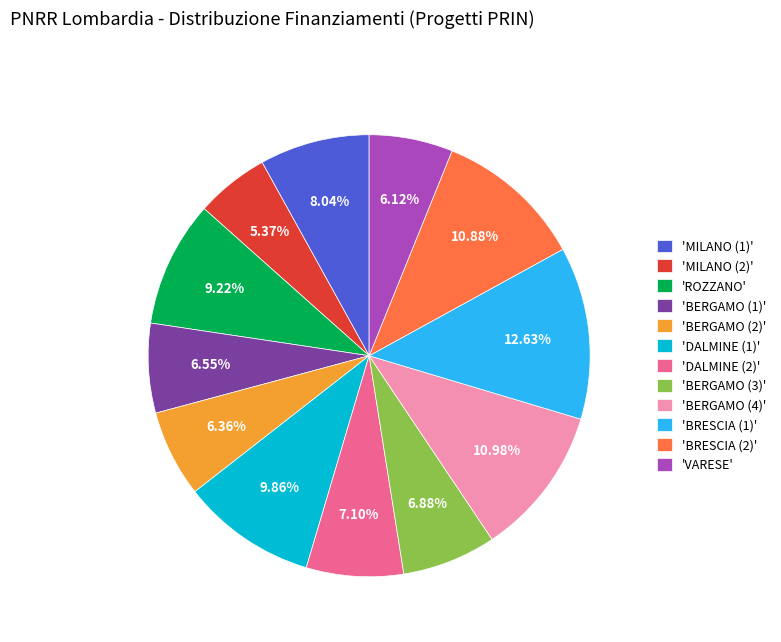

Do 'BRESCIA (1)' and 'BERGAMO (4)' together represent more than half of the pie?

No